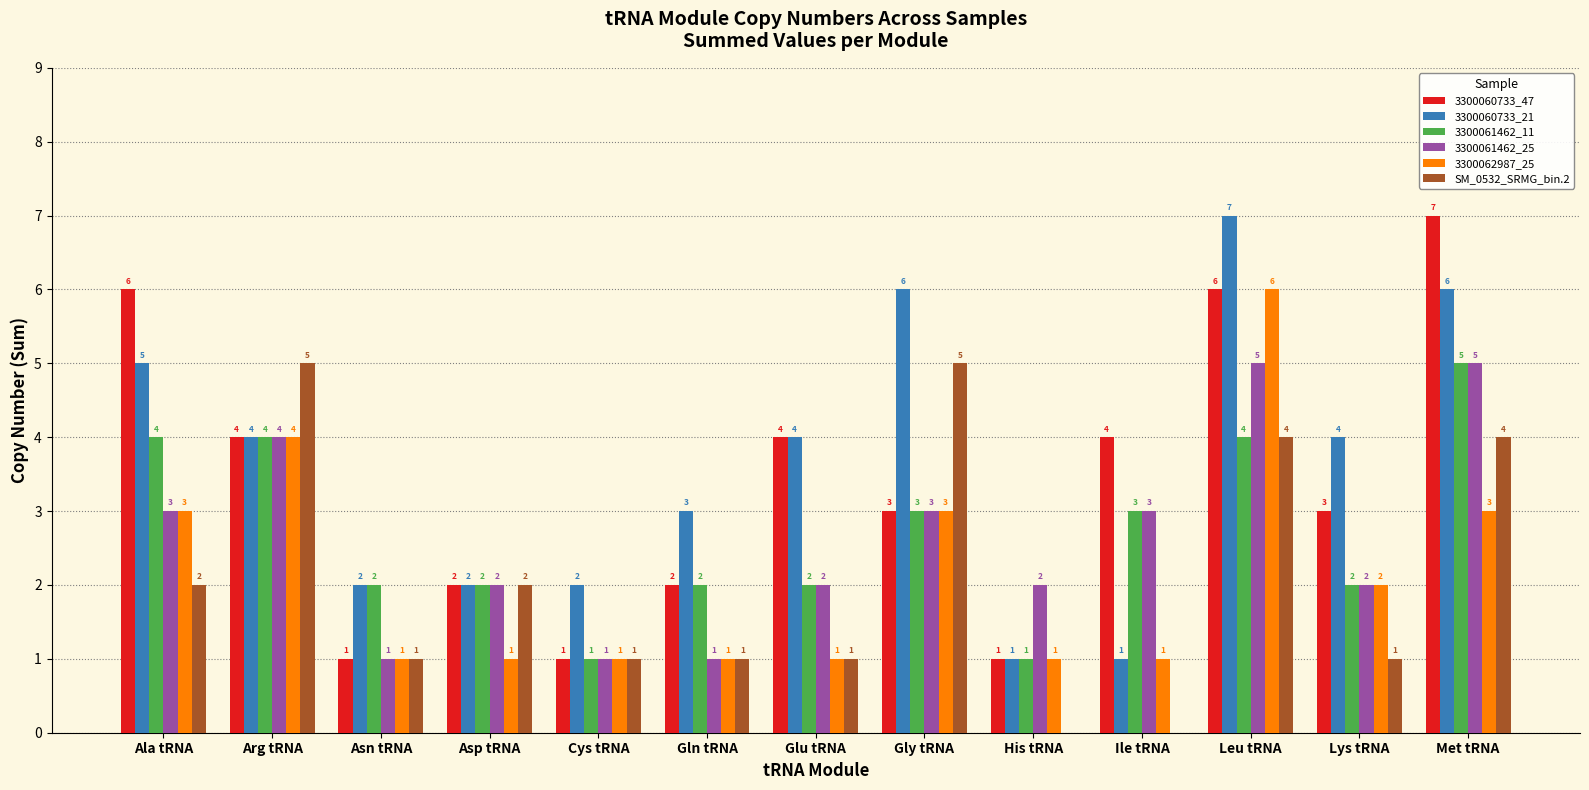

At which label does 3300061462_11 first exceed 2?

Ala tRNA